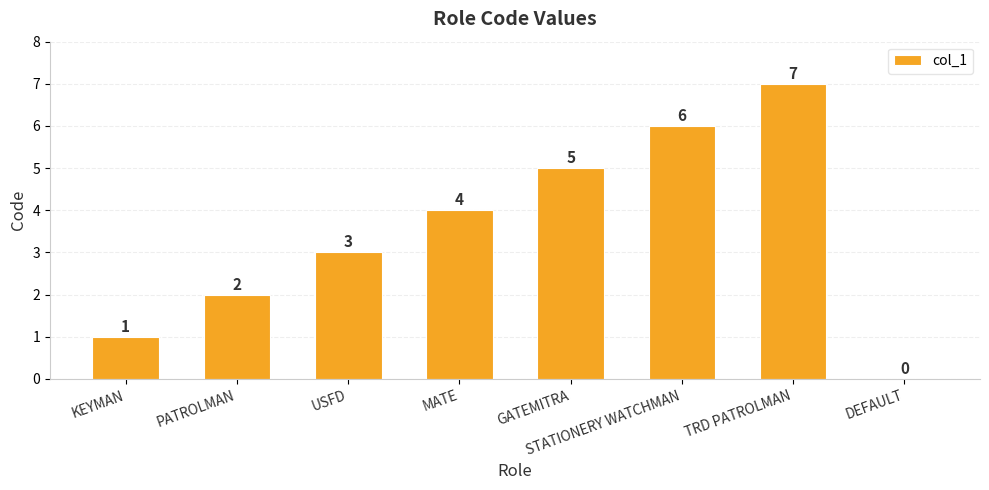

Count the number of data series in this chart.

1